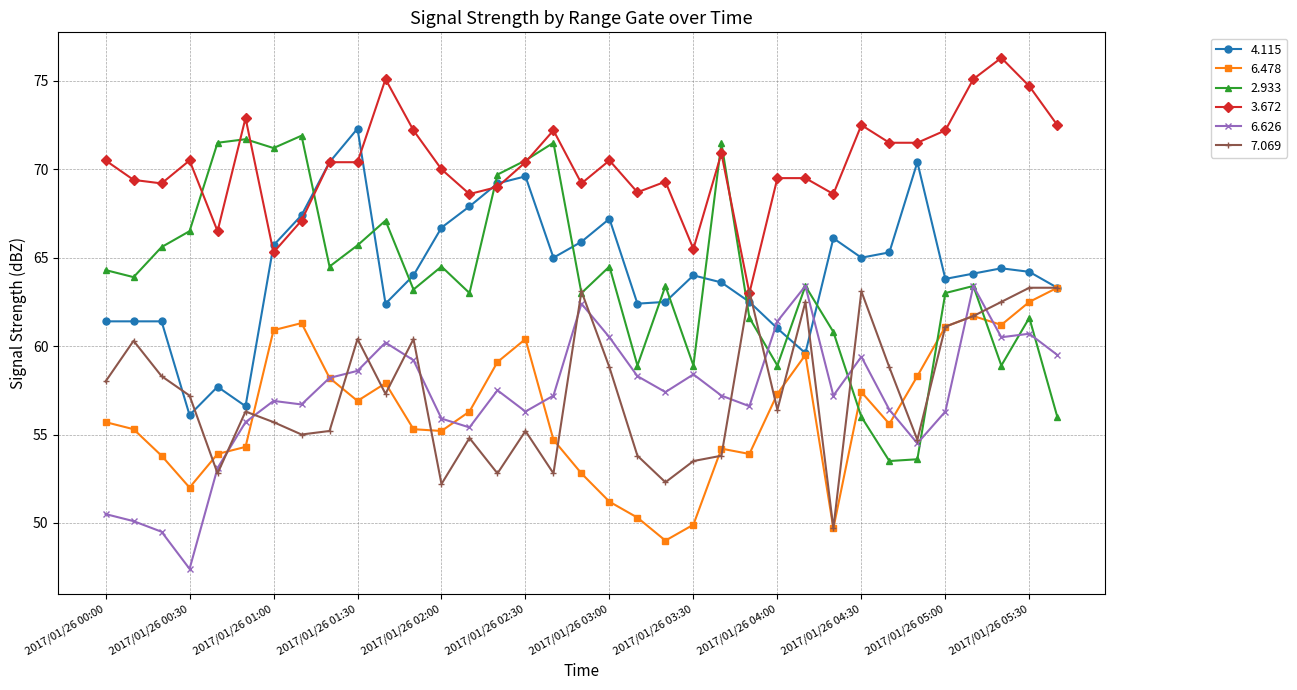

What is the smallest value displayed?

47.4